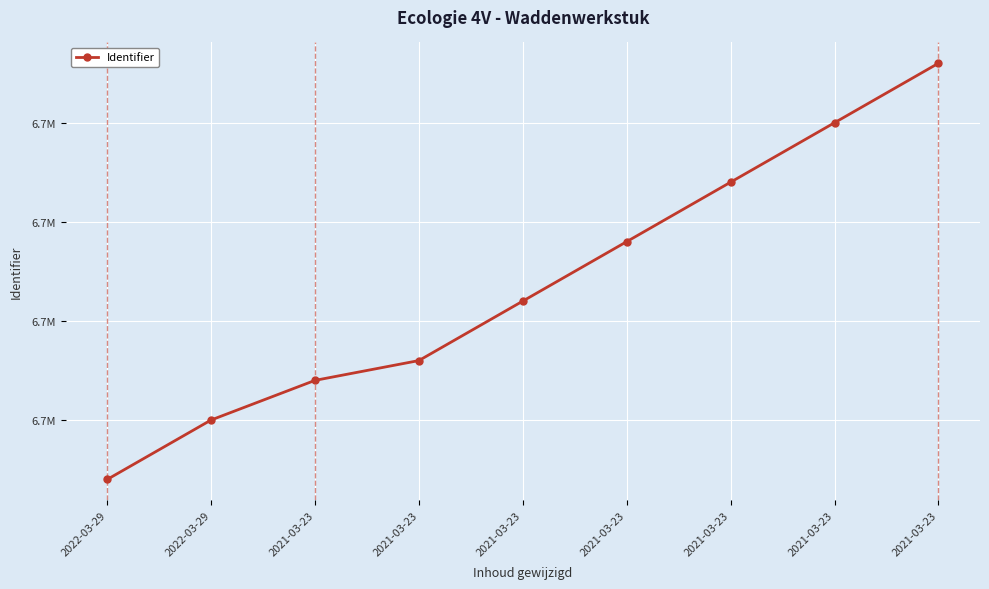

Which label corresponds to the smallest value in the chart?

2022-03-29